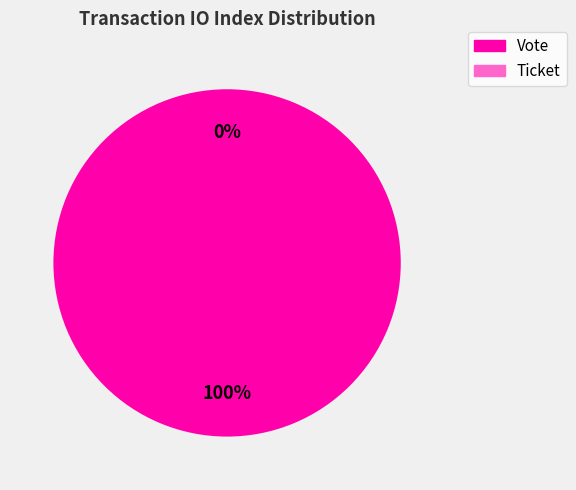

Is it true that Ticket is 8% of the pie?

False